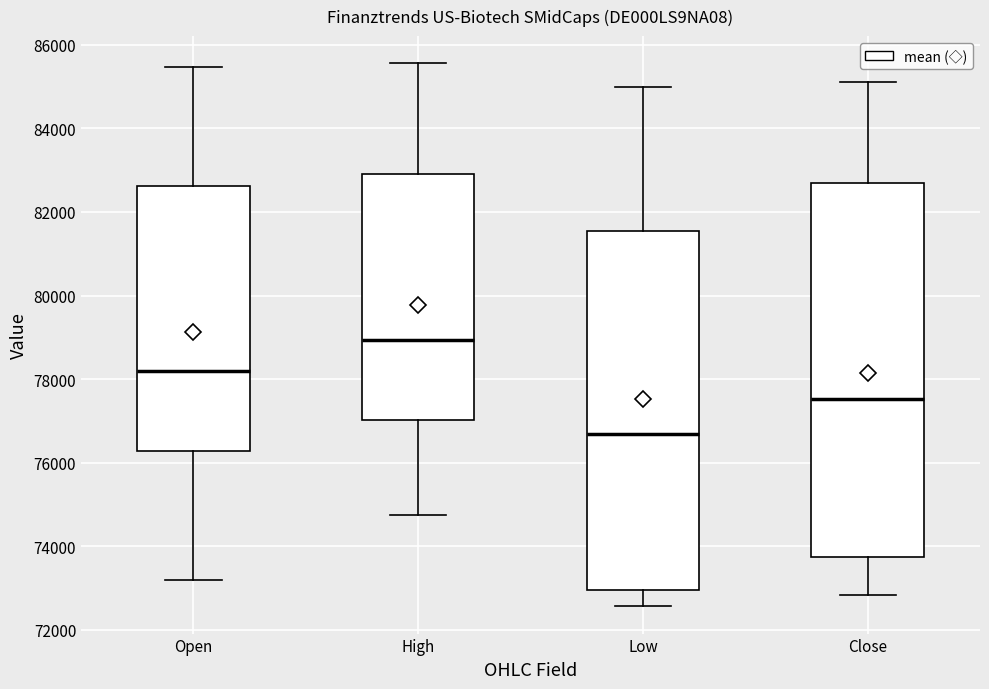

Comparing the boxes themselves (not the whiskers), which one is the tallest?

Close